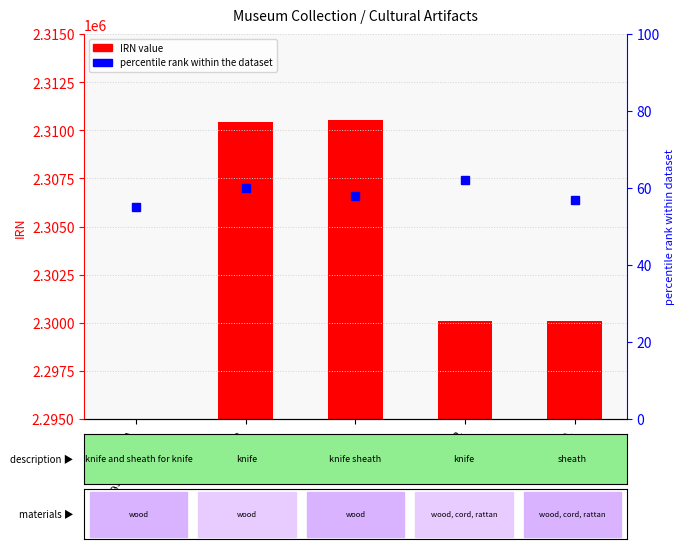

List the series in order of their peak value, highest first.

IRN, percentile rank within the dataset